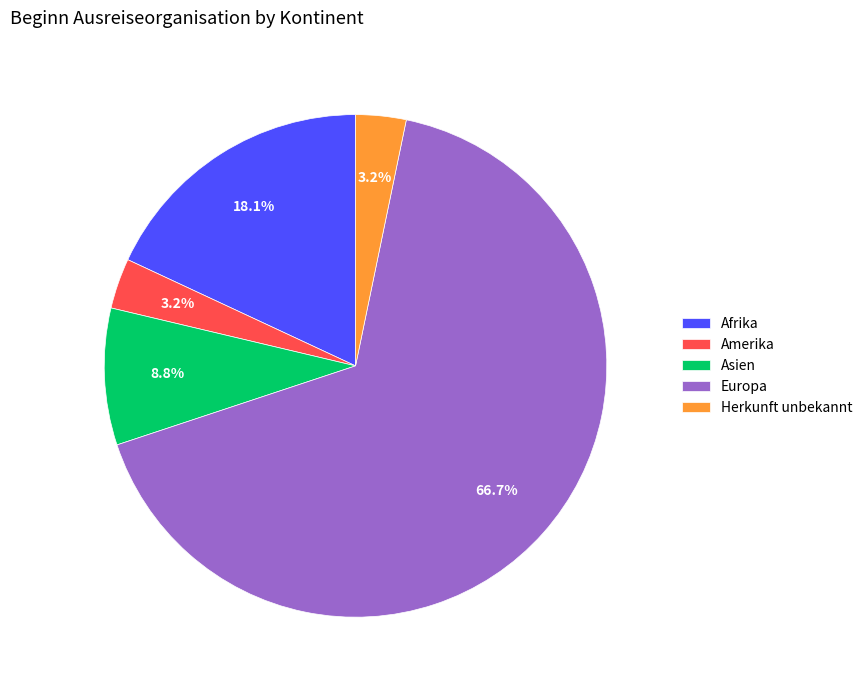

Which category has the biggest portion of the pie?

Europa